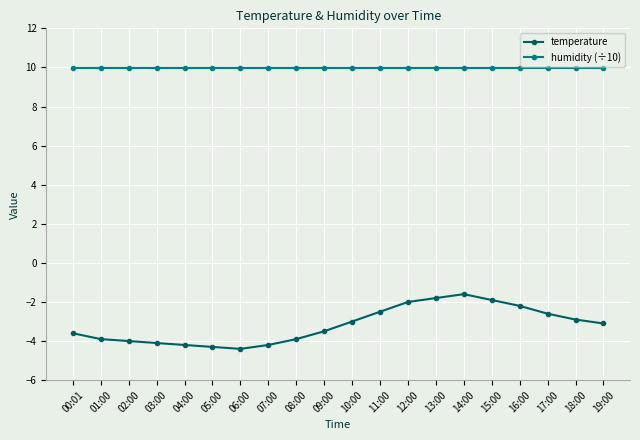

Which series has the largest range (max minus min)?

temperature